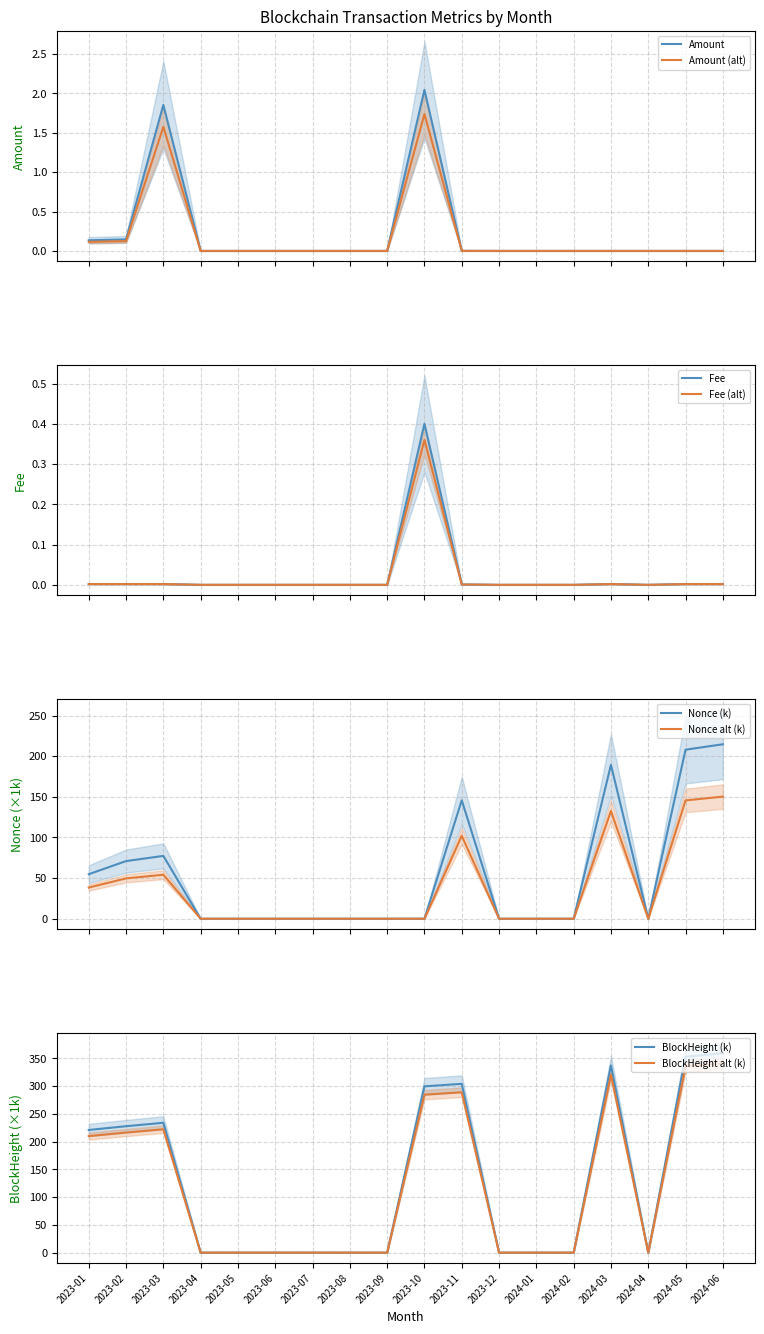

At which category is the sum across all series the highest?

2024-06